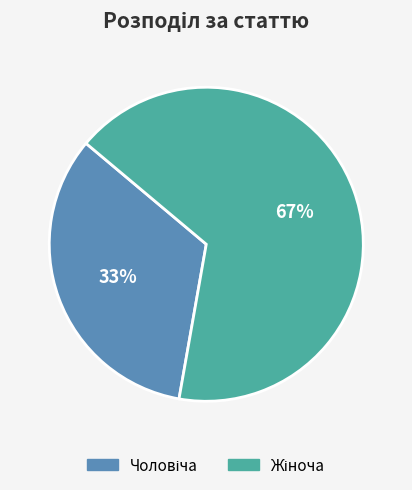

Does any single category account for the majority?

Yes